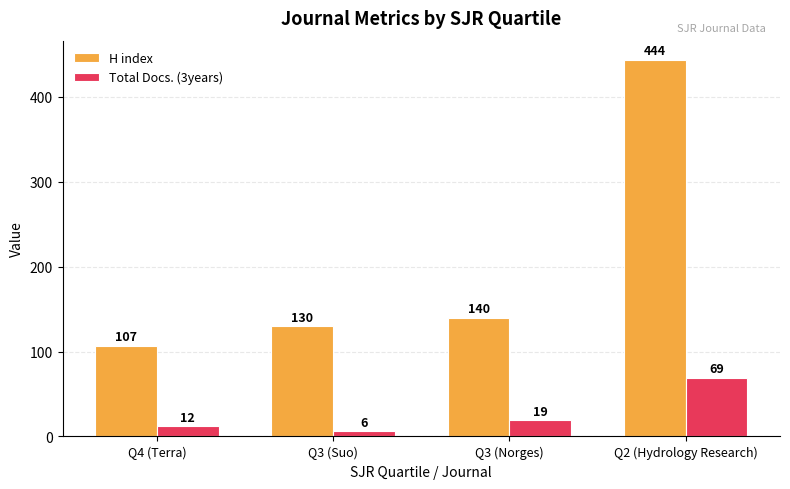

Which series changed the most between Q3 (Norges) and Q2 (Hydrology Research)?

H index